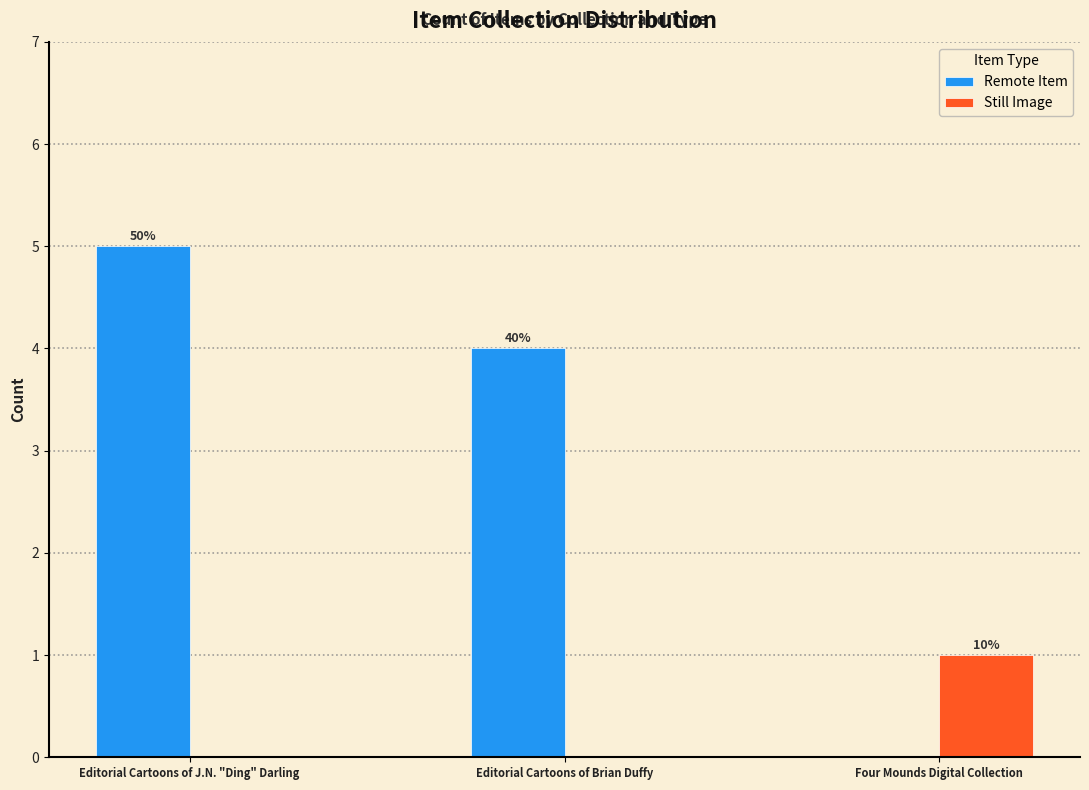

The value of Still Image at Editorial Cartoons of Brian Duffy is 0. True or false?

True